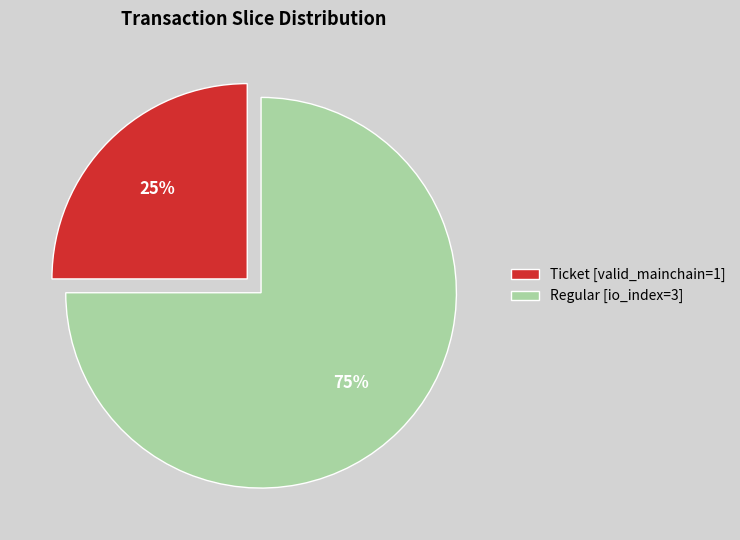

Rank the categories by value from highest to lowest.

Regular [io_index=3], Ticket [valid_mainchain=1]